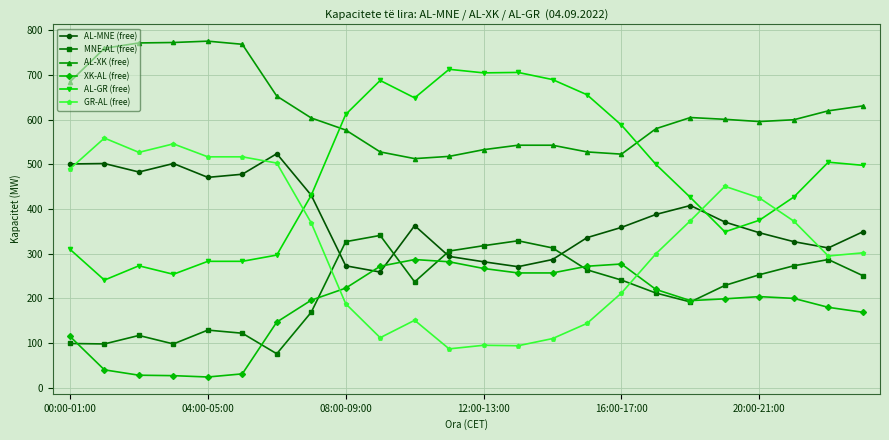

How many distinct data groups are displayed?

6